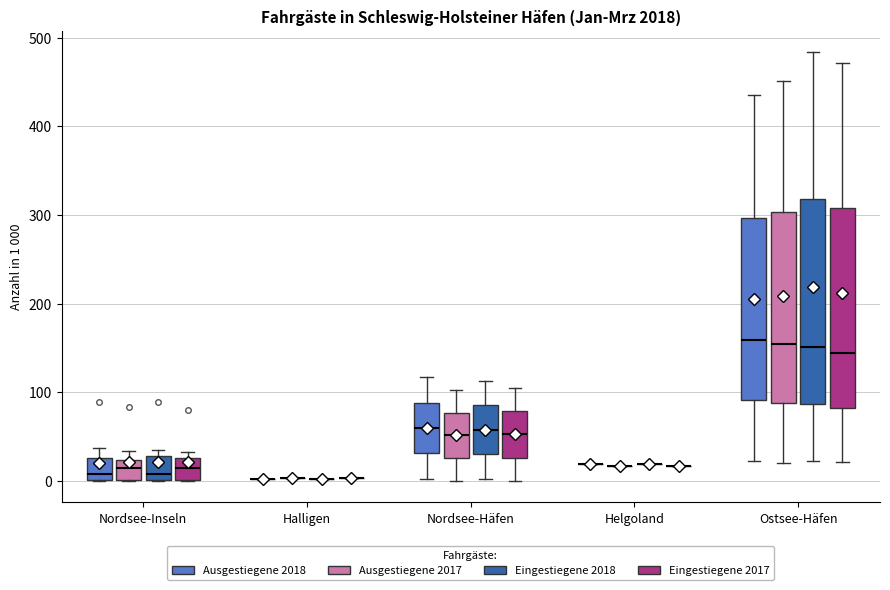

Reading left to right, transcribe this box plot: for each box, give where its median line is, the range the box spans, and where its two whiskers end, as read against the y-axis. The values are not printed on the chart, so give them approximately, as read against the axis.

Nordsee-Inseln (Ausgestiegene 2018): median 10, box 0 to 30, whiskers 0 to 40
Nordsee-Inseln (Ausgestiegene 2017): median 10, box 0 to 20, whiskers 0 to 30
Nordsee-Inseln (Eingestiegene 2018): median 10, box 0 to 30, whiskers 0 to 30 (just above the box's upper edge)
Nordsee-Inseln (Eingestiegene 2017): median 10, box 0 to 30, whiskers 0 to 30 (just above the box's upper edge)
Halligen (Ausgestiegene 2018): box collapsed to a line at 0, whiskers 0 to 0
Halligen (Ausgestiegene 2017): box collapsed to a line at 0, whiskers 0 to 0
Halligen (Eingestiegene 2018): box collapsed to a line at 0, whiskers 0 to 0
Halligen (Eingestiegene 2017): box collapsed to a line at 0, whiskers 0 to 0
Nordsee-Häfen (Ausgestiegene 2018): median 60, box 30 to 90, whiskers 0 to 120
Nordsee-Häfen (Ausgestiegene 2017): median 50, box 30 to 80, whiskers 0 to 100
Nordsee-Häfen (Eingestiegene 2018): median 60, box 30 to 90, whiskers 0 to 110
Nordsee-Häfen (Eingestiegene 2017): median 50, box 30 to 80, whiskers 0 to 110
Helgoland (Ausgestiegene 2018): box collapsed to a line at 20, whiskers 20 to 20
Helgoland (Ausgestiegene 2017): box collapsed to a line at 20, whiskers 20 to 20
Helgoland (Eingestiegene 2018): box collapsed to a line at 20, whiskers 20 to 20
Helgoland (Eingestiegene 2017): box collapsed to a line at 20, whiskers 20 to 20
Ostsee-Häfen (Ausgestiegene 2018): median 160, box 90 to 300, whiskers 20 to 440
Ostsee-Häfen (Ausgestiegene 2017): median 150, box 90 to 300, whiskers 20 to 450
Ostsee-Häfen (Eingestiegene 2018): median 150, box 90 to 320, whiskers 20 to 480
Ostsee-Häfen (Eingestiegene 2017): median 140, box 80 to 310, whiskers 20 to 470